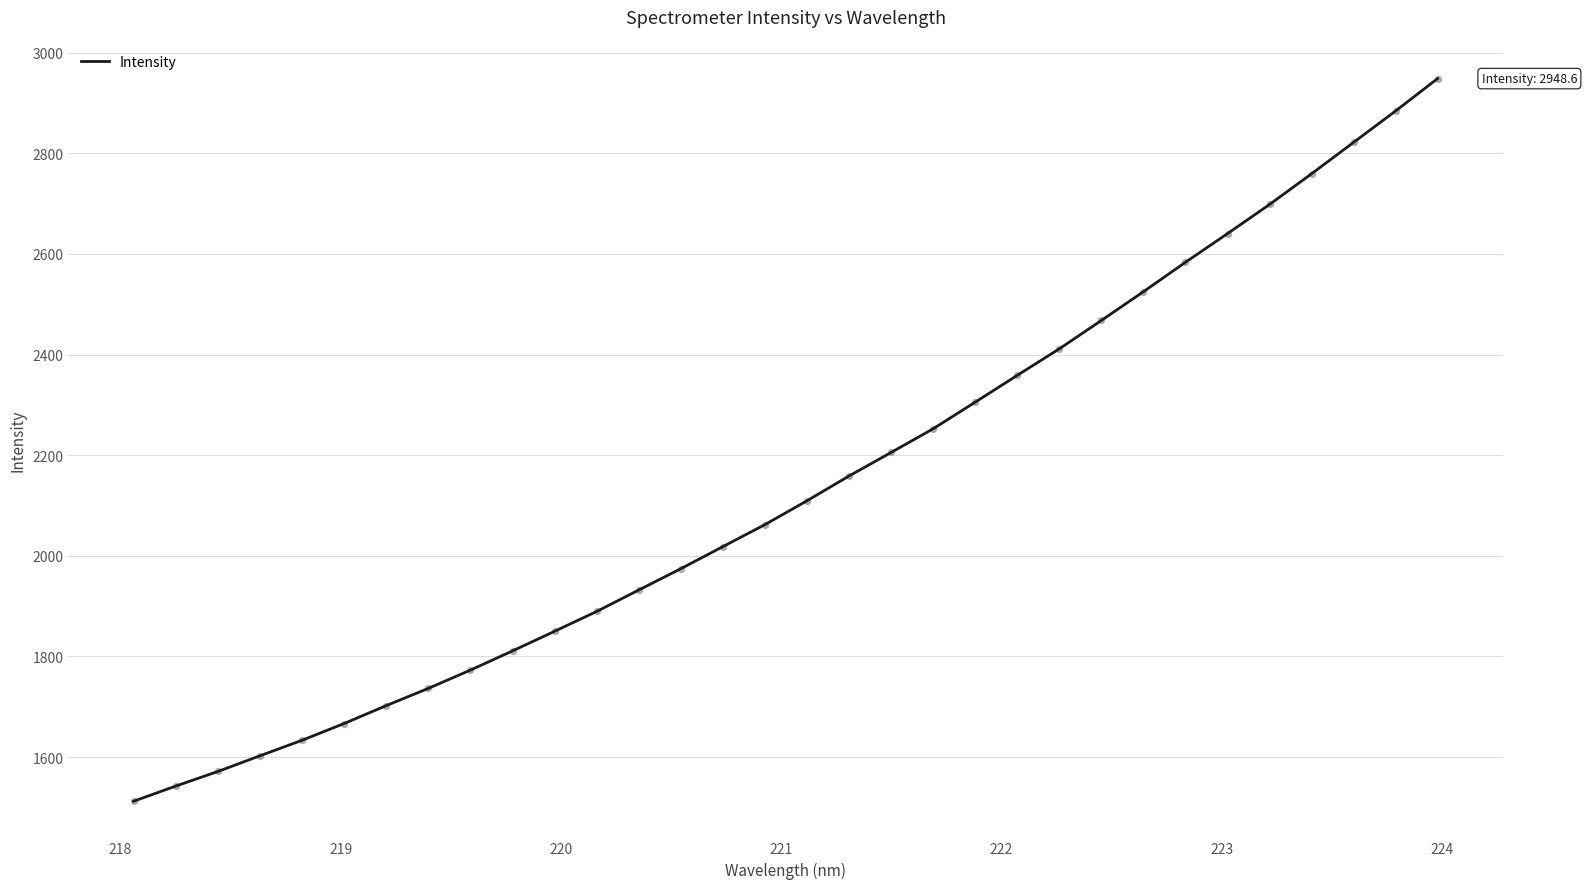

What is the difference between the maximum and minimum values?

1436.5